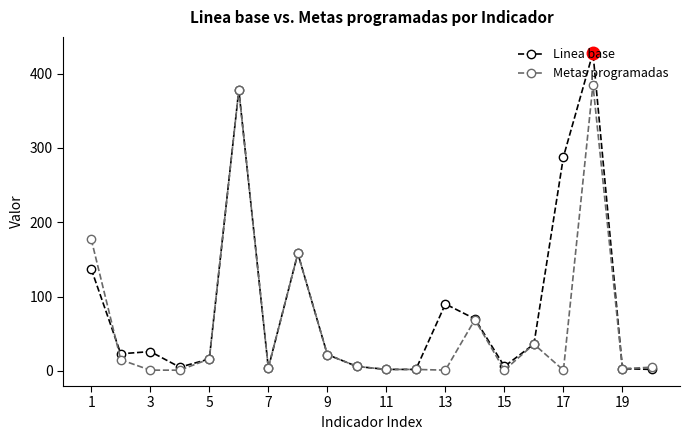

True or false: Linea base has more than 0 interior local peaks.

True